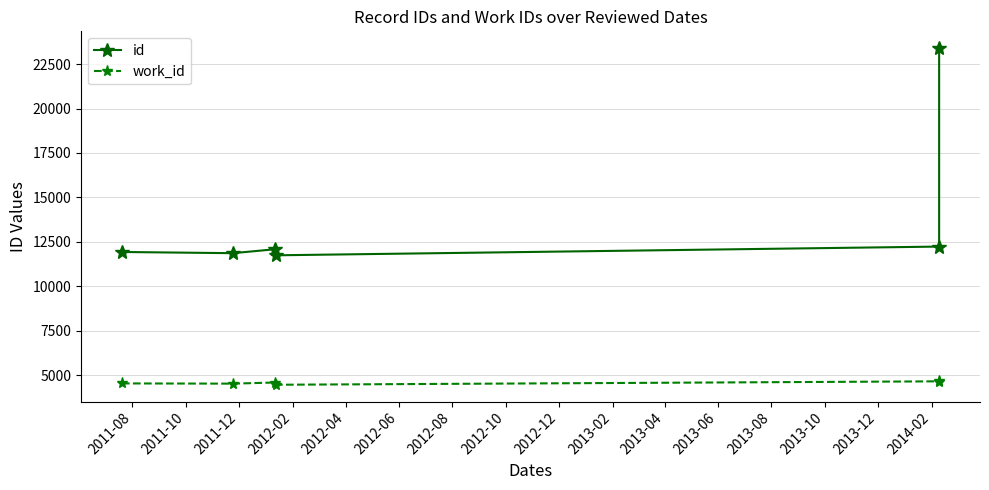

What is the minimum value shown in the chart?

4459